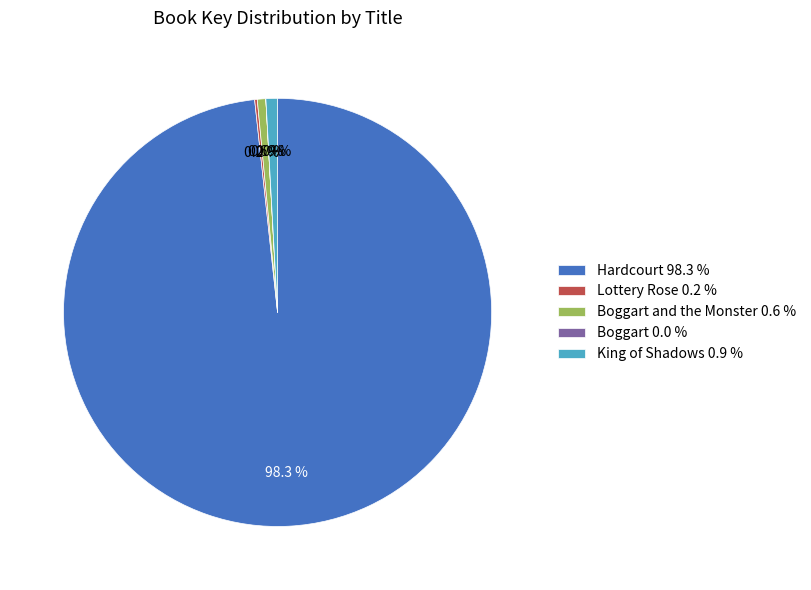

To the nearest percent, what is the difference between the largest and smallest slice percentages?

98%